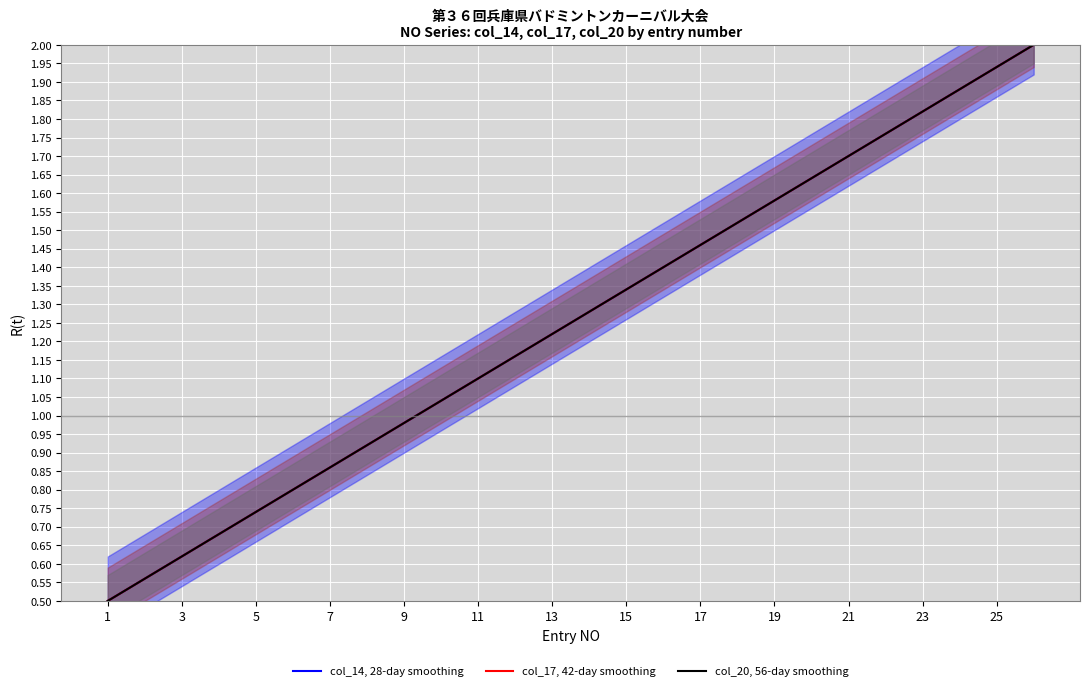

Reading left to right, list all the values displayed in this chart.

col_14, 28-day smoothing: 0.5	0.6	0.6	0.7	0.7	0.8	0.9	0.9	1.0	1.0	1.1	1.2	1.2	1.3	1.3	1.4	1.5	1.5	1.6	1.6	1.7	1.8	1.8	1.9	1.9	2.0
col_17, 42-day smoothing: 0.5	0.6	0.6	0.7	0.7	0.8	0.9	0.9	1.0	1.0	1.1	1.2	1.2	1.3	1.3	1.4	1.5	1.5	1.6	1.6	1.7	1.8	1.8	1.9	1.9	2.0
col_20, 56-day smoothing: 0.5	0.6	0.6	0.7	0.7	0.8	0.9	0.9	1.0	1.0	1.1	1.2	1.2	1.3	1.3	1.4	1.5	1.5	1.6	1.6	1.7	1.8	1.8	1.9	1.9	2.0